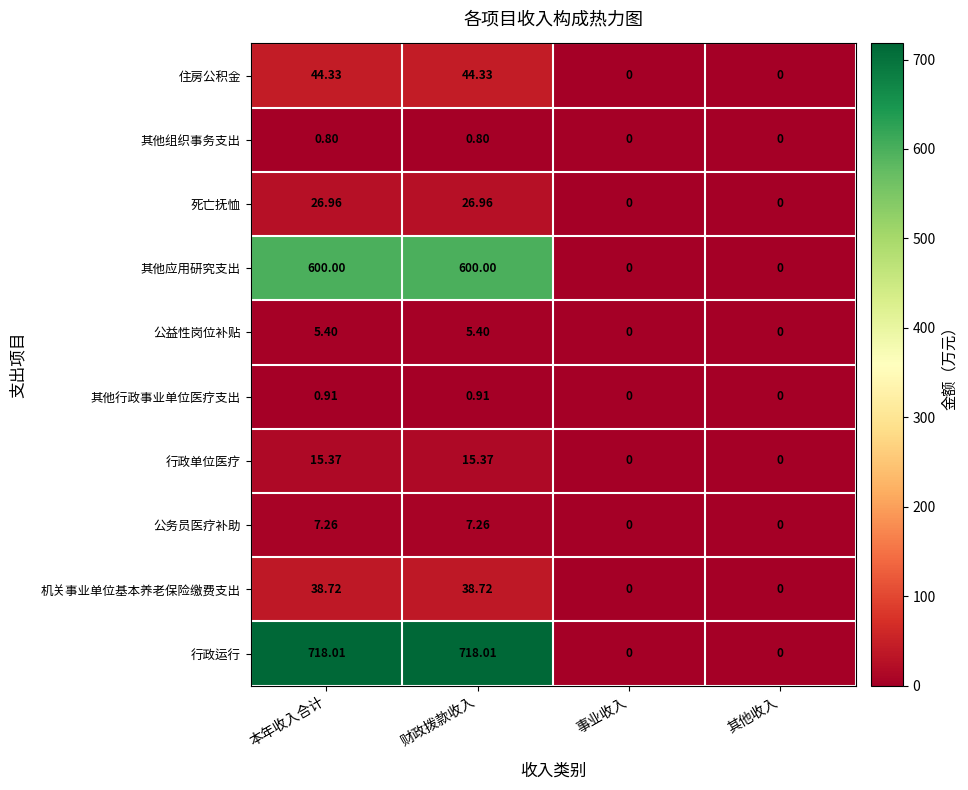

Rank the series by their maximum value, from lowest to highest.

其他组织事务支出, 其他行政事业单位医疗支出, 公益性岗位补贴, 公务员医疗补助, 行政单位医疗, 死亡抚恤, 机关事业单位基本养老保险缴费支出, 住房公积金, 其他应用研究支出, 行政运行